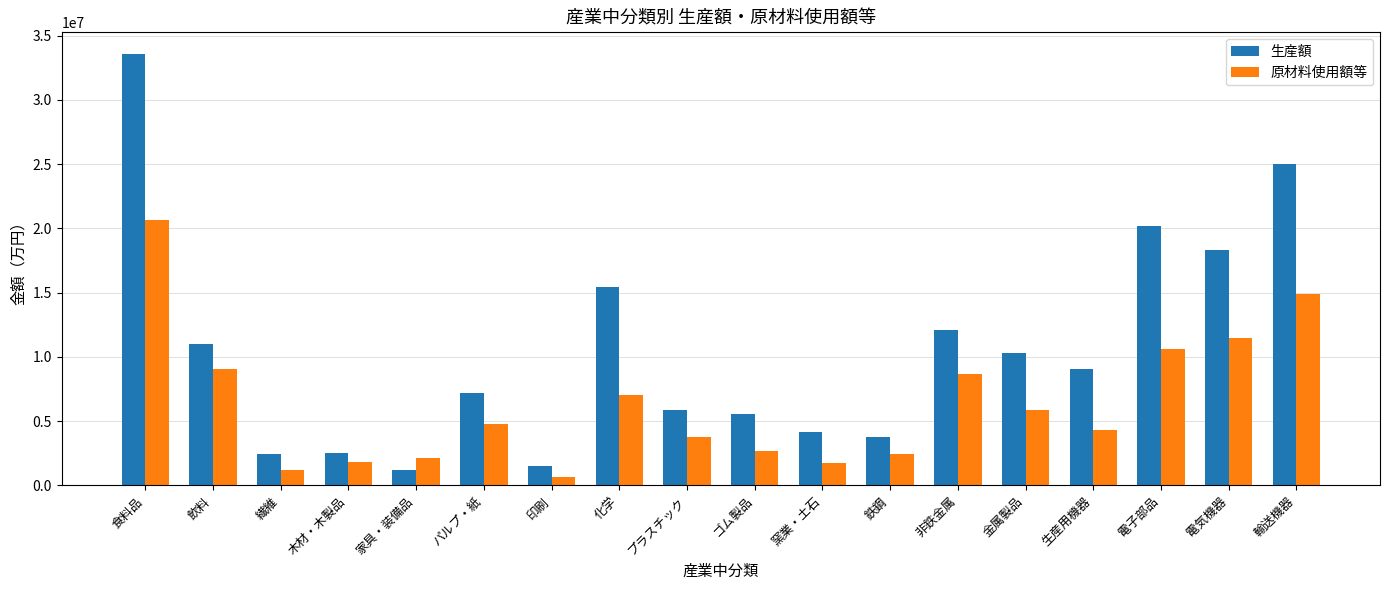

What is the label of the 4th bar from the right?

生産用機器